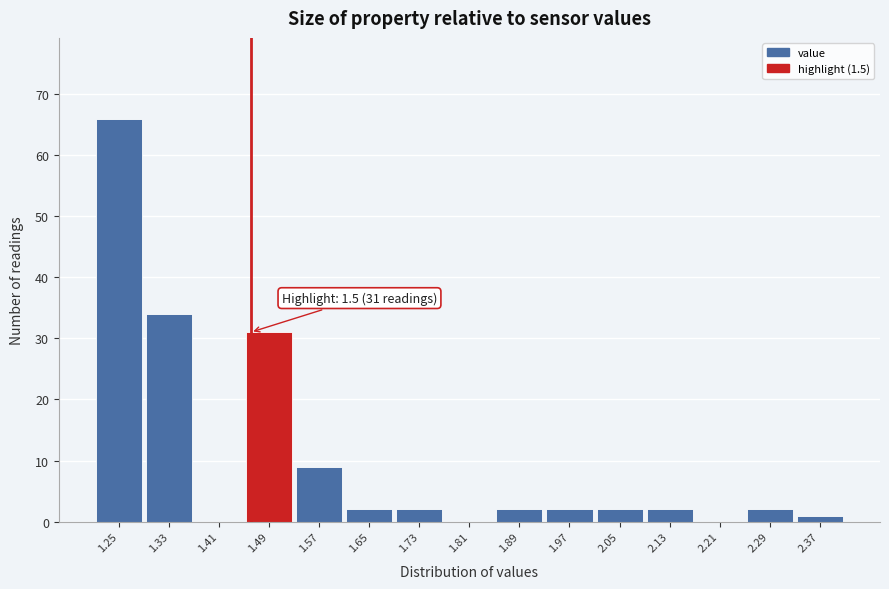

Reading left to right, transcribe all the data shown in this chart.

1.25=66	1.33=34	1.41=0	1.49=31	1.57=9	1.65=2	1.73=2	1.81=0	1.89=2	1.97=2	2.05=2	2.13=2	2.21=0	2.29=2	2.37=1